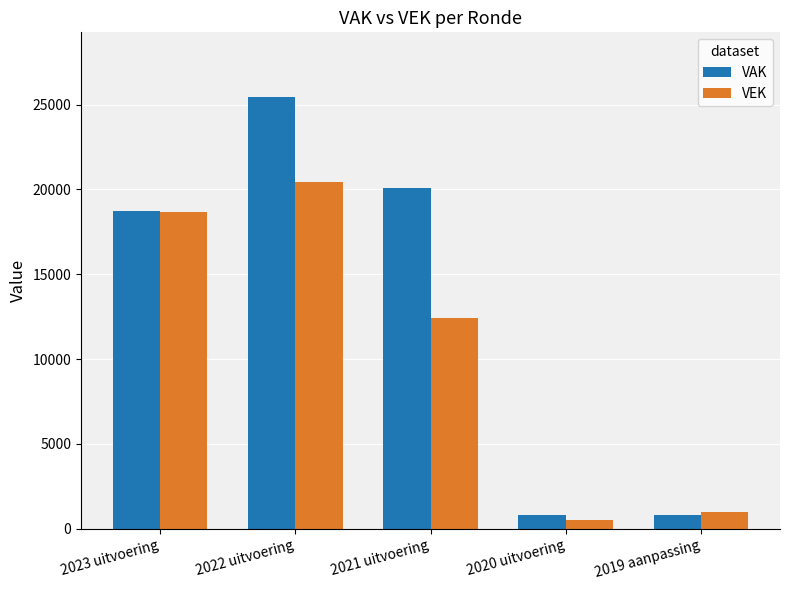

Which series has the largest range (max minus min)?

VAK